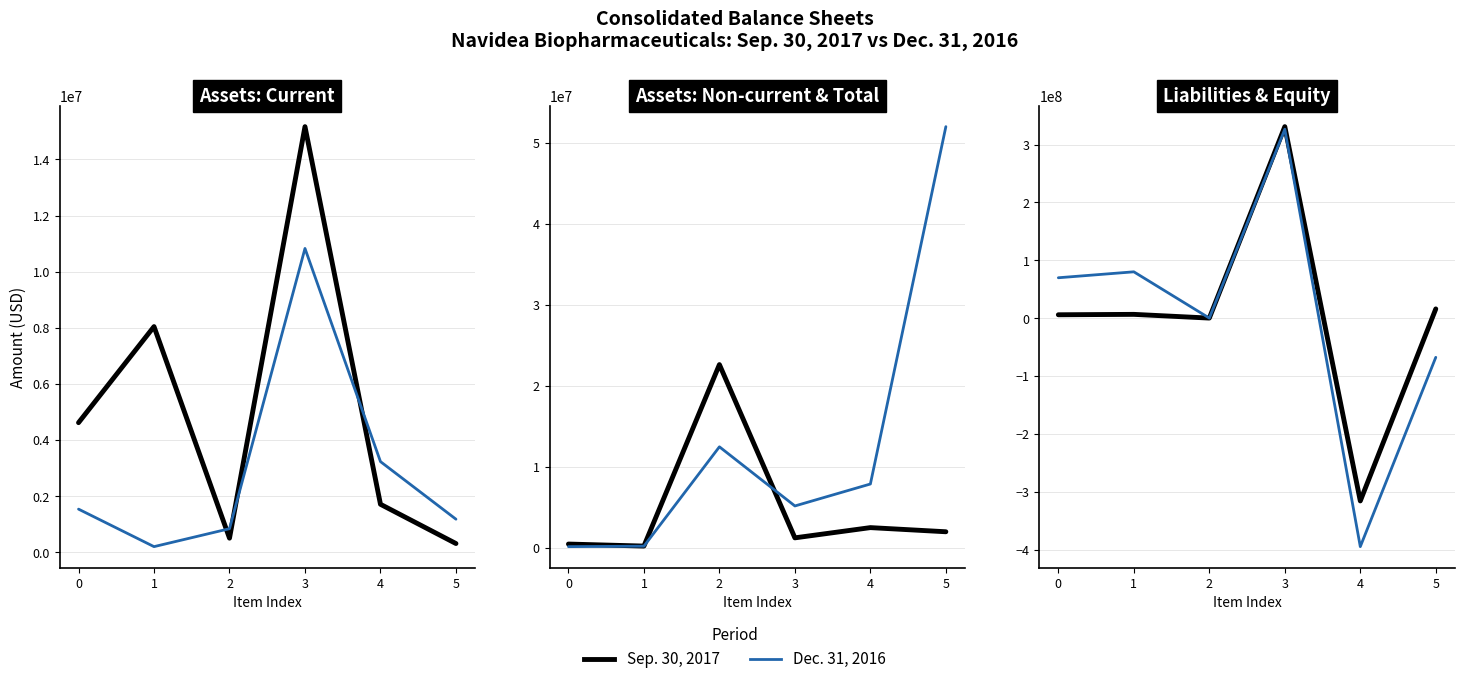

Where do Sep. 30, 2017 and Dec. 31, 2016 first cross each other?

1 and 2